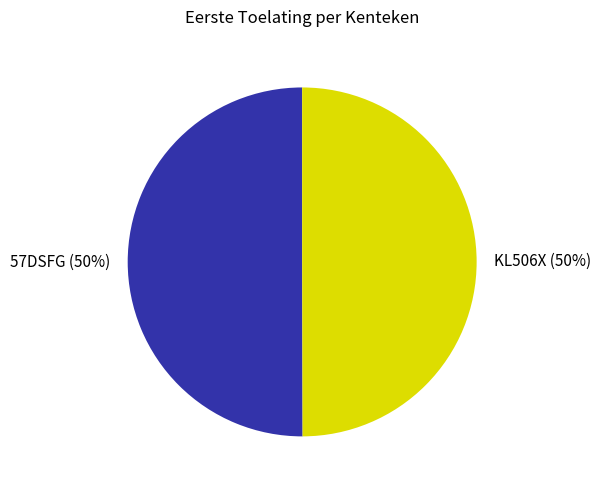

Do KL506X and 57DSFG together represent more than half of the pie?

Yes